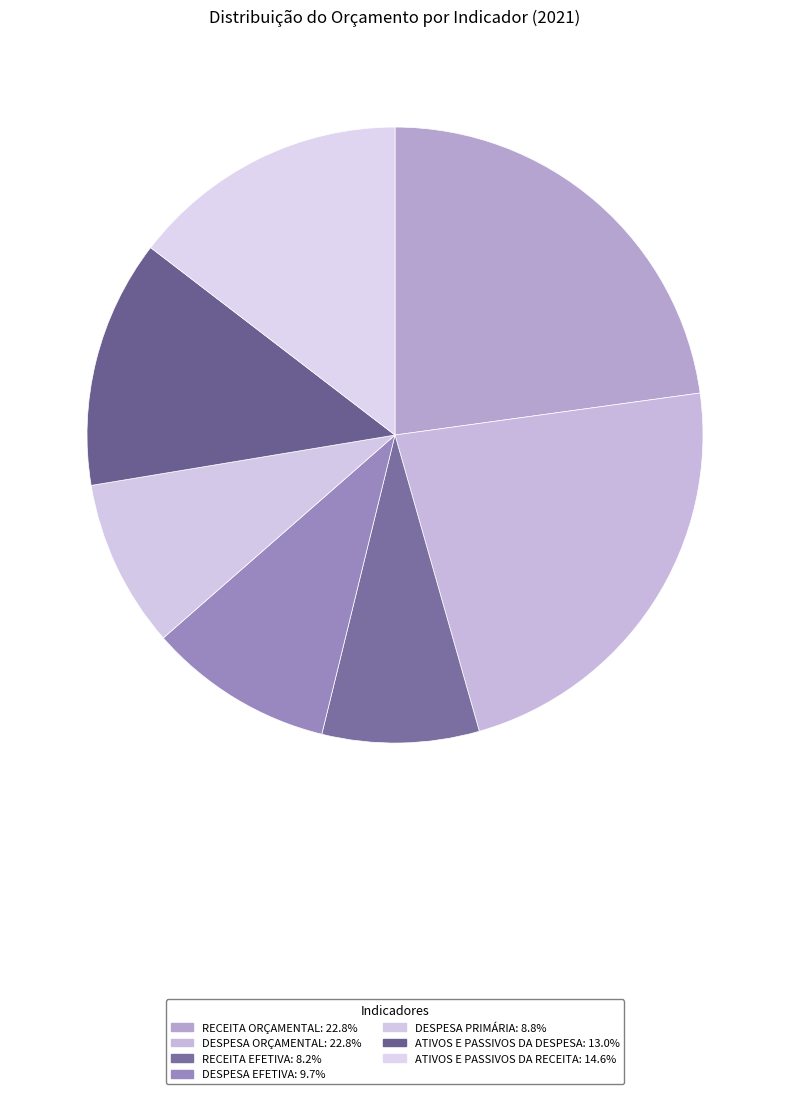

True or false: RECEITA EFETIVA accounts for 8% of the total.

True